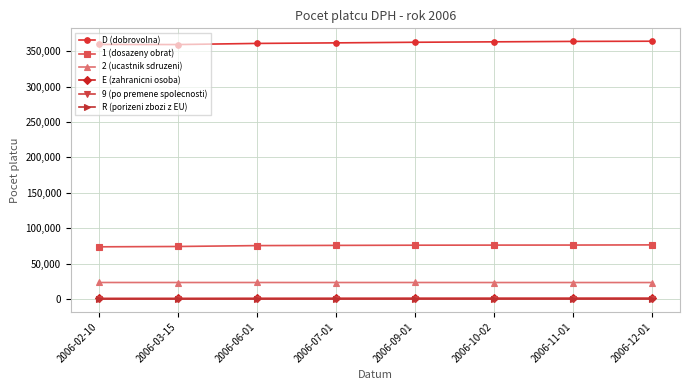

What position from the left is 2006-03-15?

2